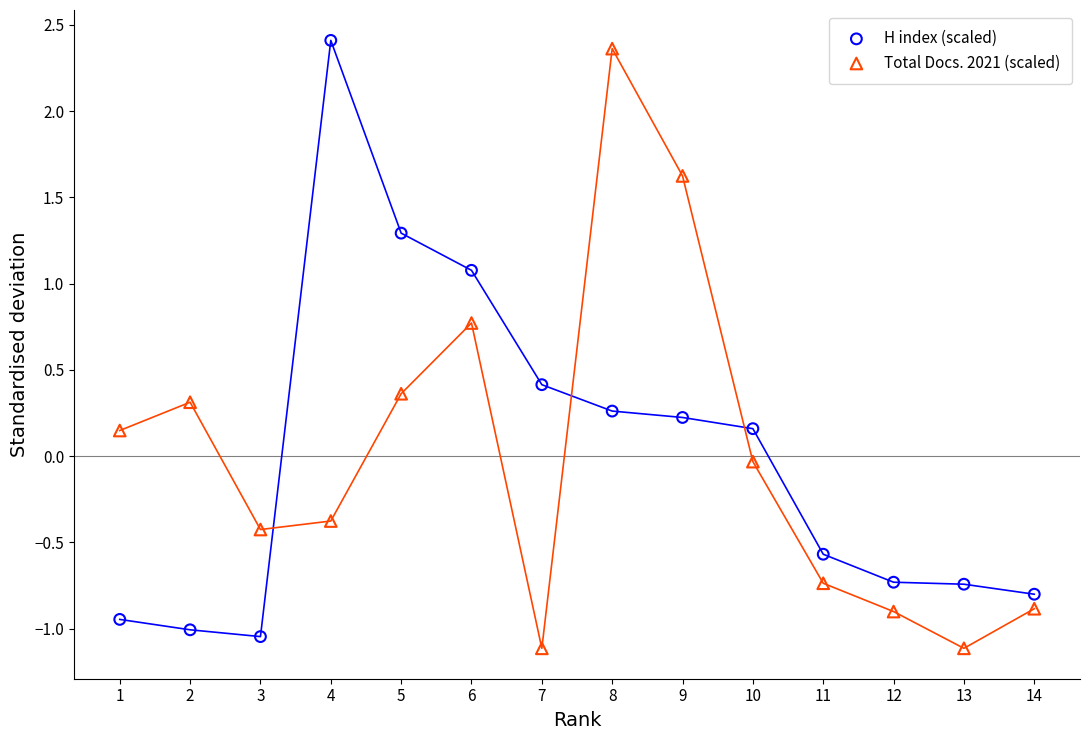

Across all data points, what is the range of X values (max minus min)?

13.0